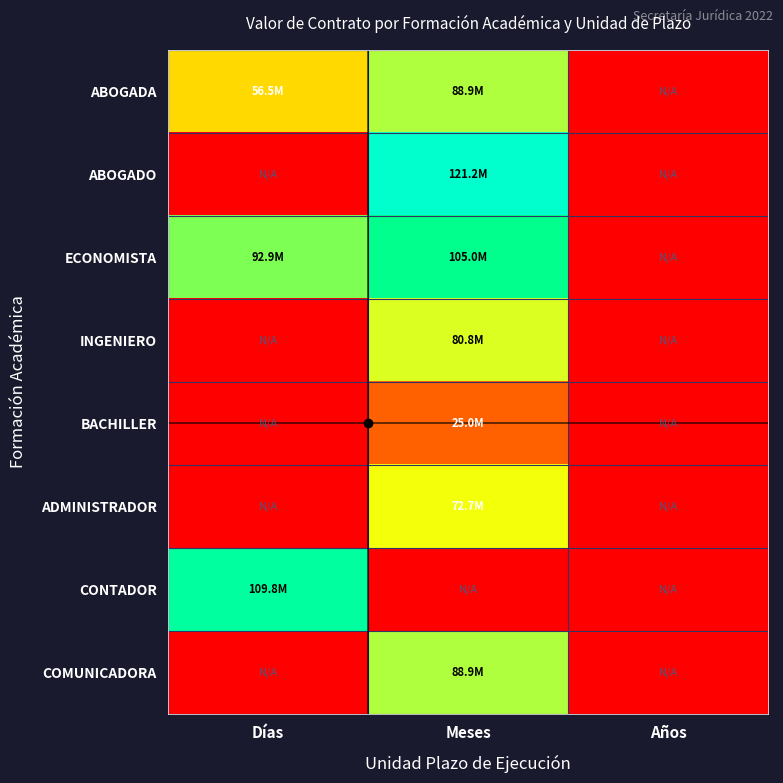

Reading left to right, list all the values displayed in this chart.

ABOGADA: Días=56542101	Meses=88851884	Años=0
ABOGADO: Días=0	Meses=121161645	Años=0
ECONOMISTA: Días=92890606	Meses=105006770	Años=0
INGENIERO: Días=0	Meses=80774440	Años=0
BACHILLER: Días=0	Meses=24959297	Años=0
ADMINISTRADOR: Días=0	Meses=72696987	Años=0
CONTADOR: Días=109779805	Meses=0	Años=0
COMUNICADORA: Días=0	Meses=88851884	Años=0